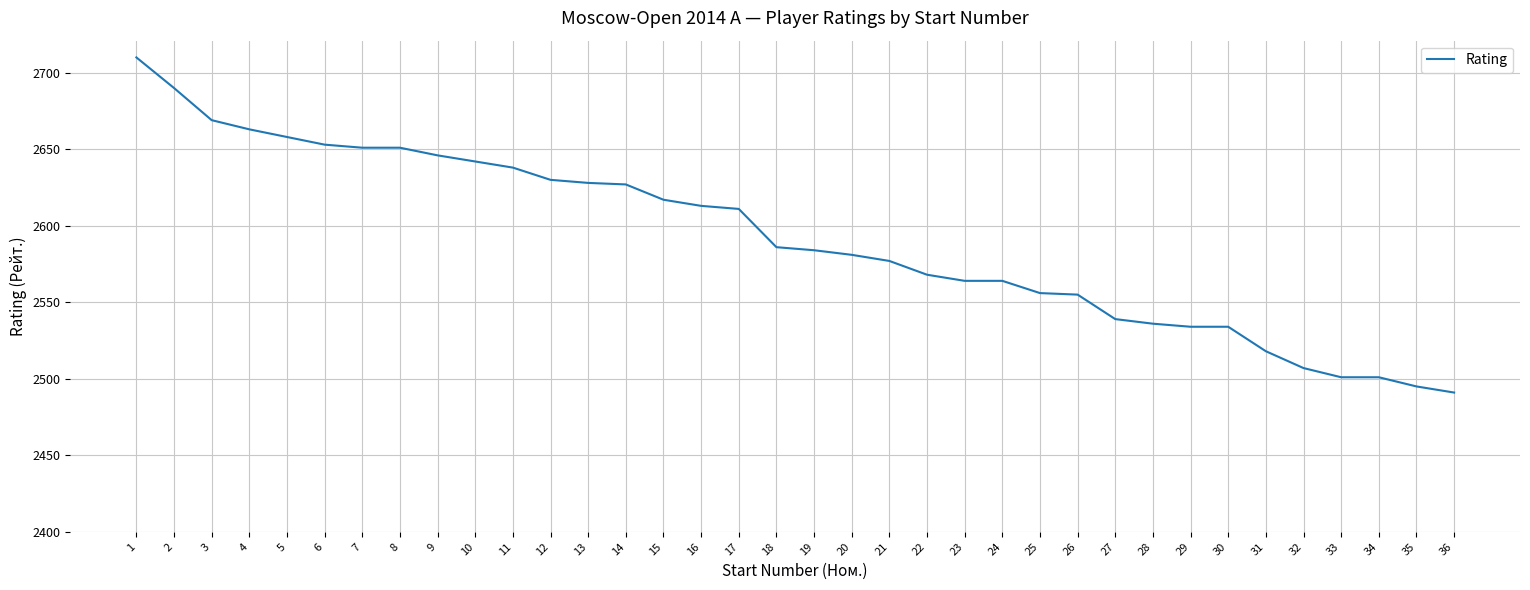

What is the average value?

2591